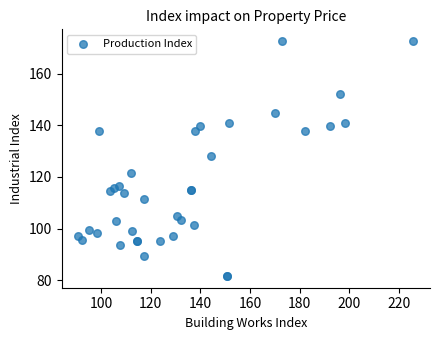

What Y value in the scatter plot is closest to 127?

128.2